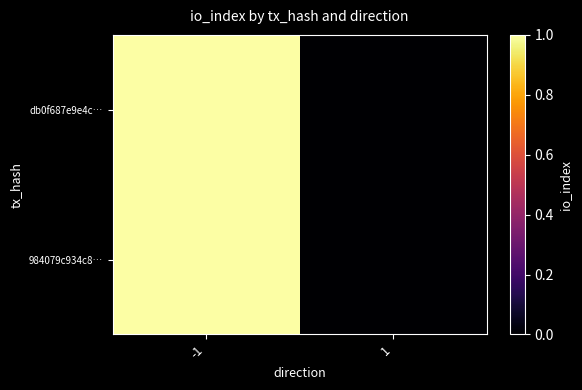

At -1, list the series in order from largest to smallest.

db0f687e9e4c…, 984079c934c8…